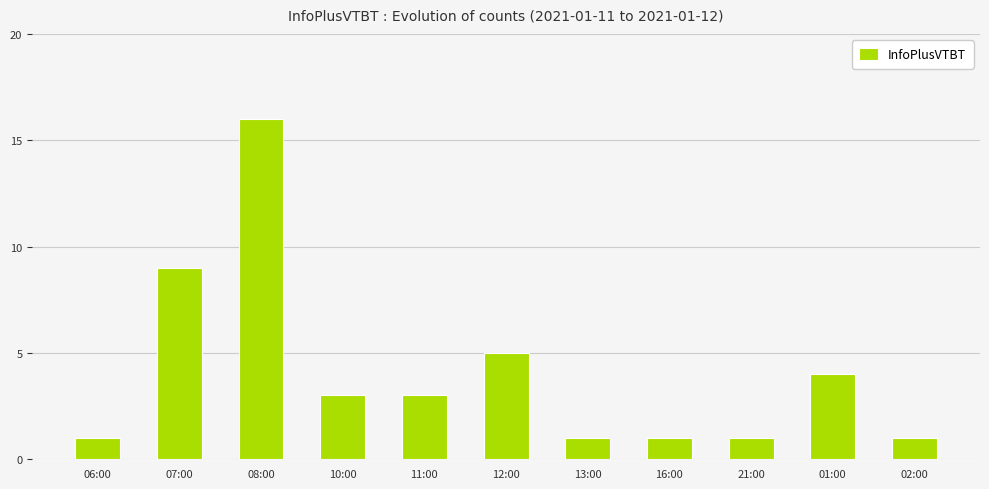

How many values are below 3?

5